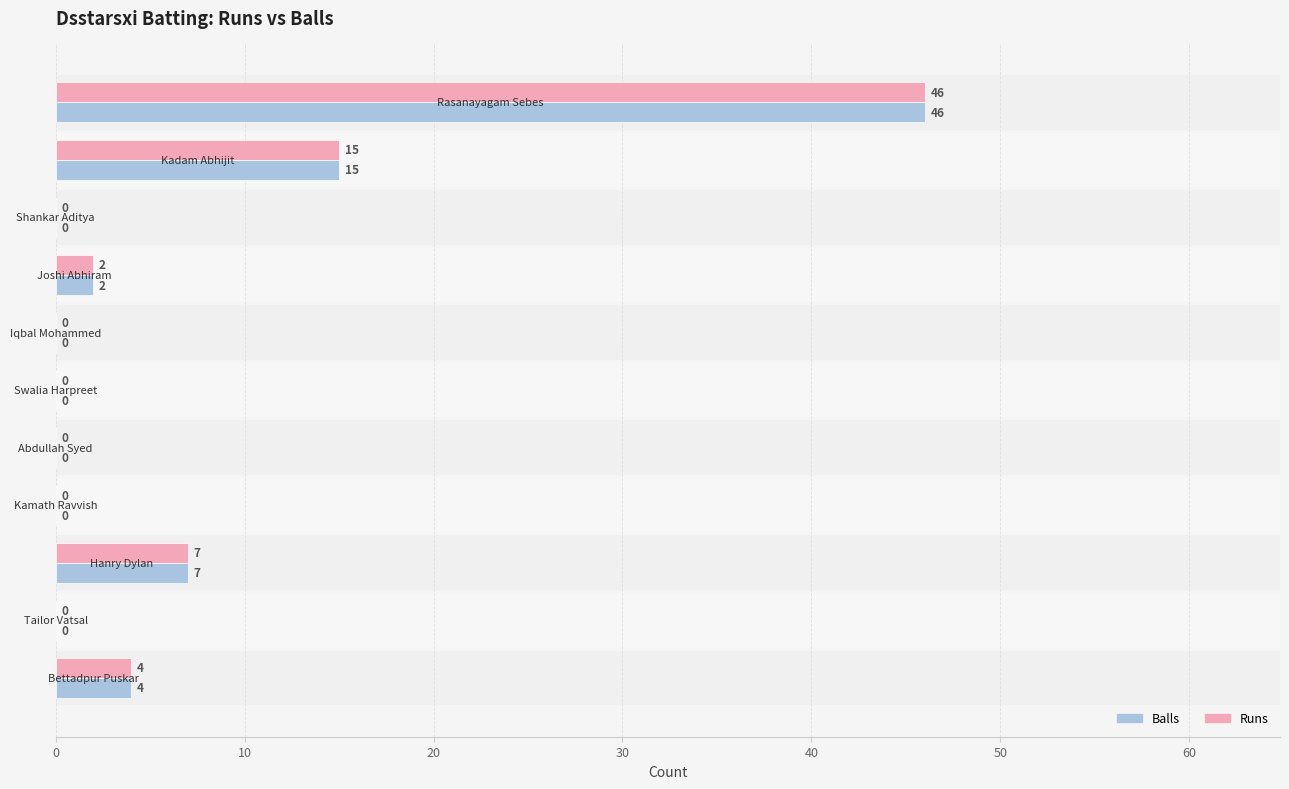

How many data points does each series have?

11